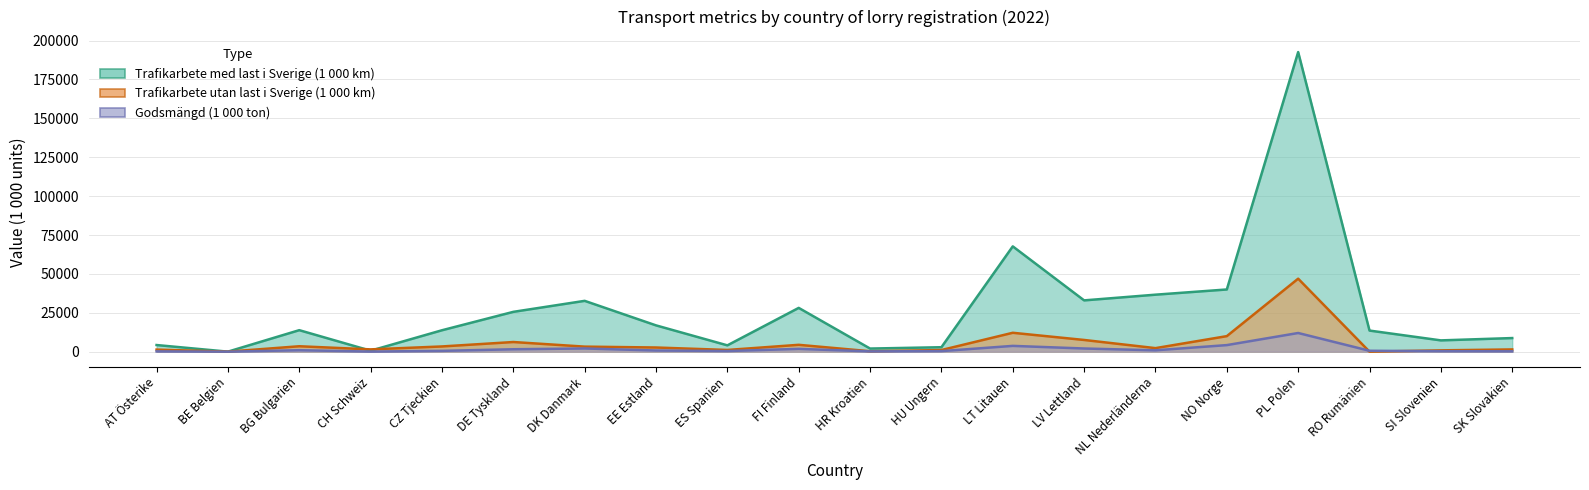

What value does the Godsmängd (1 000 ton) series have at HR Kroatien, to the nearest 50?

200